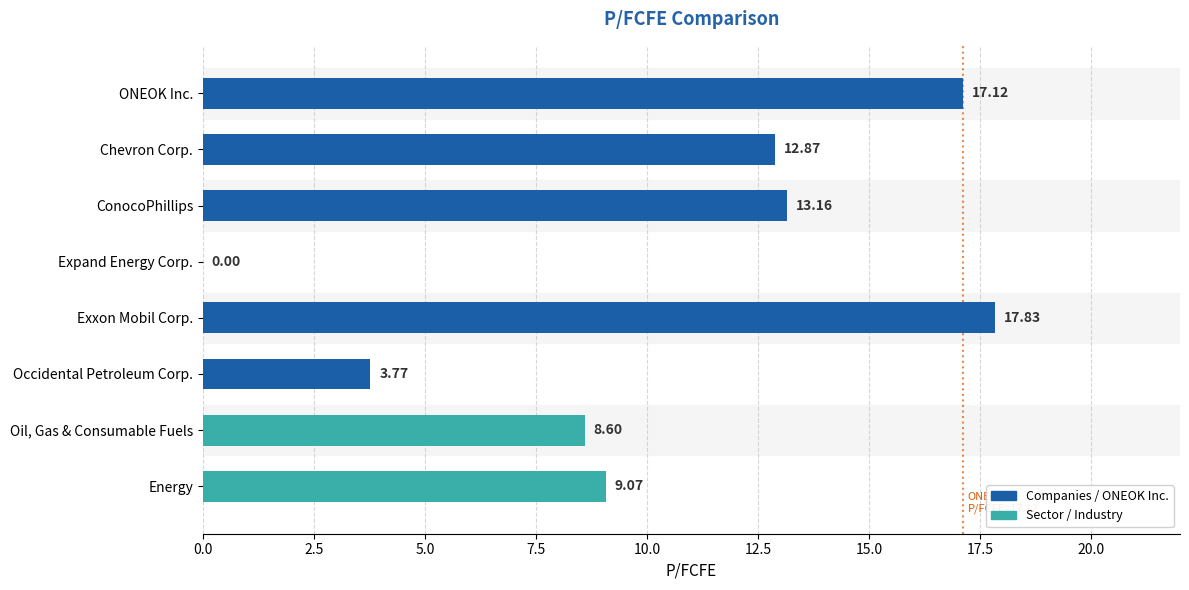

Between Chevron Corp. and Exxon Mobil Corp., which is larger?

Exxon Mobil Corp.